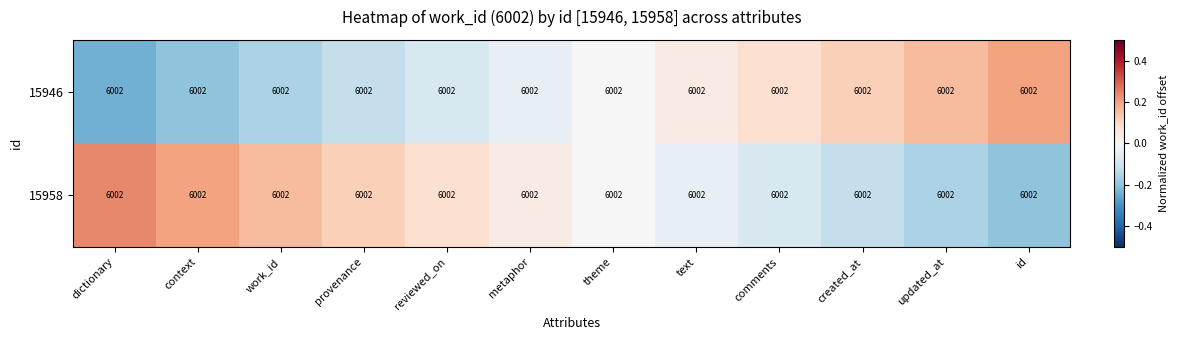

The 15946 series shows 0.1 at comments. True or false?

False